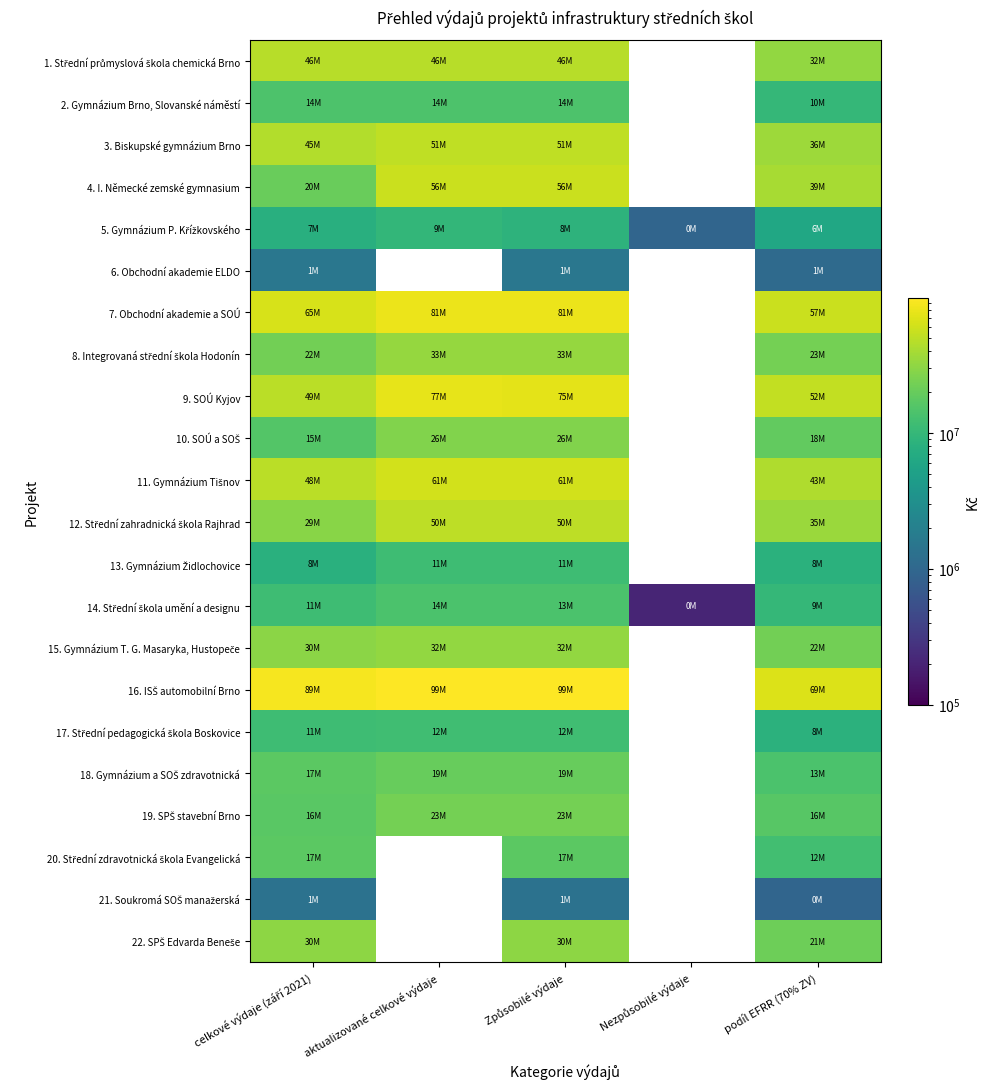

What is the total value across all series at celkové výdaje (září 2021)?

600091045.0